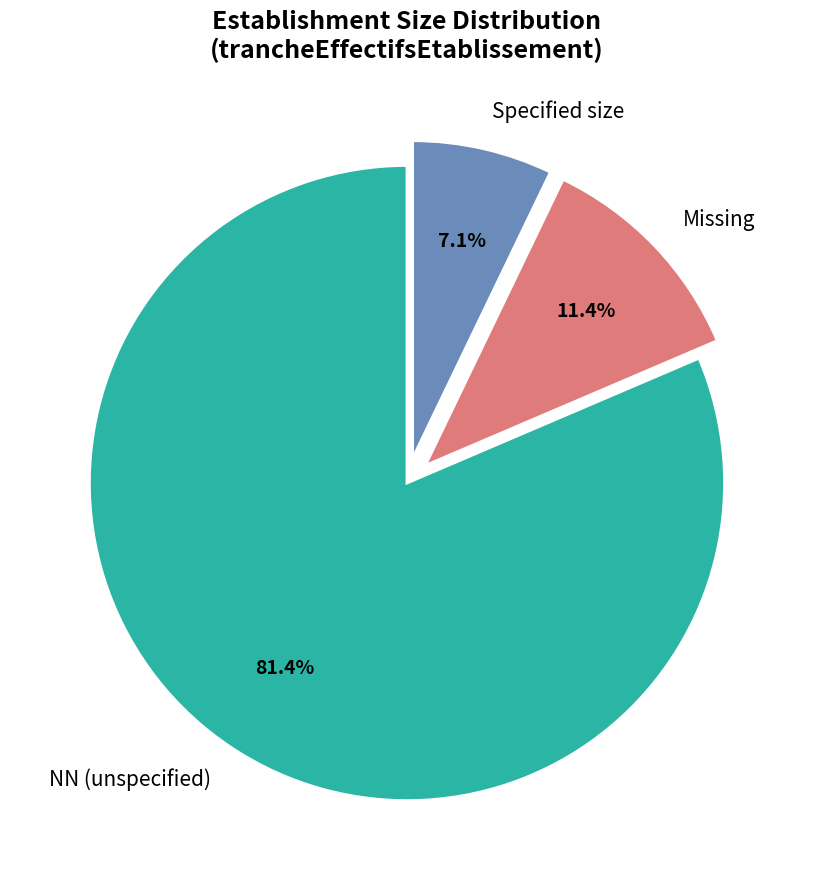

How many segments does this pie chart have?

3